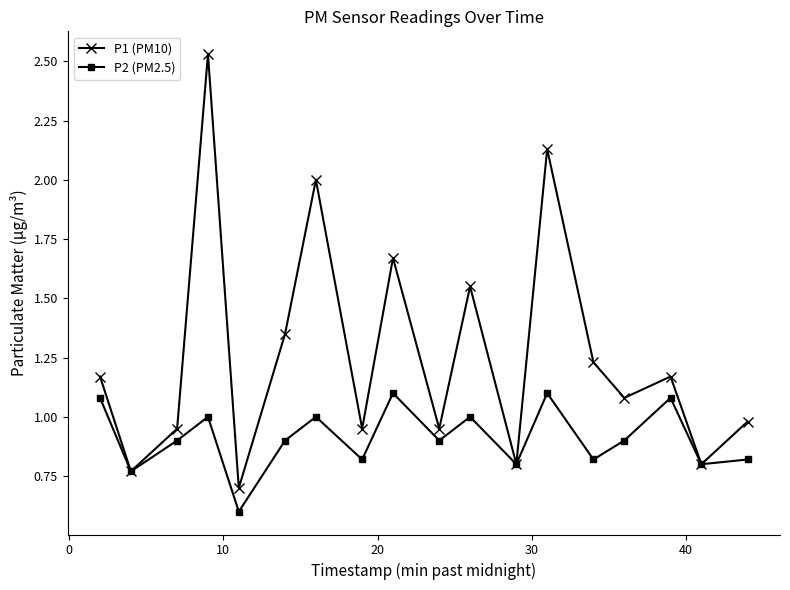

Which series has the largest total across all categories?

P1 (PM10)